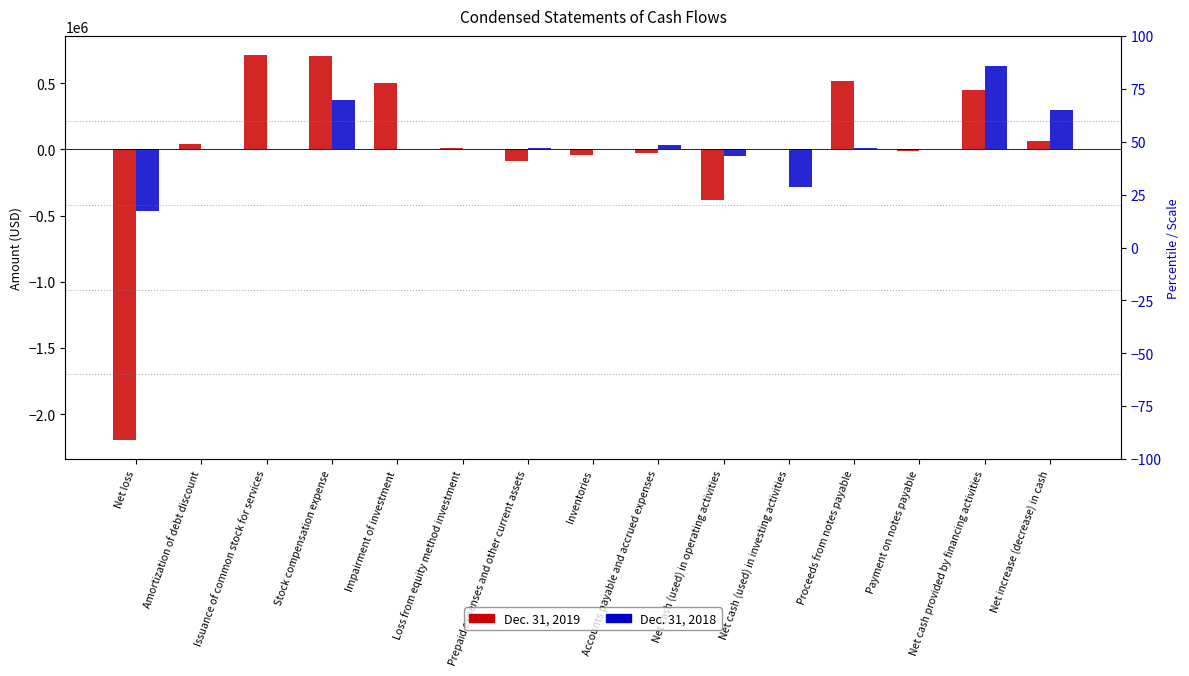

What is the value of the Dec. 31, 2019 bar at the 2nd from the left?

44524